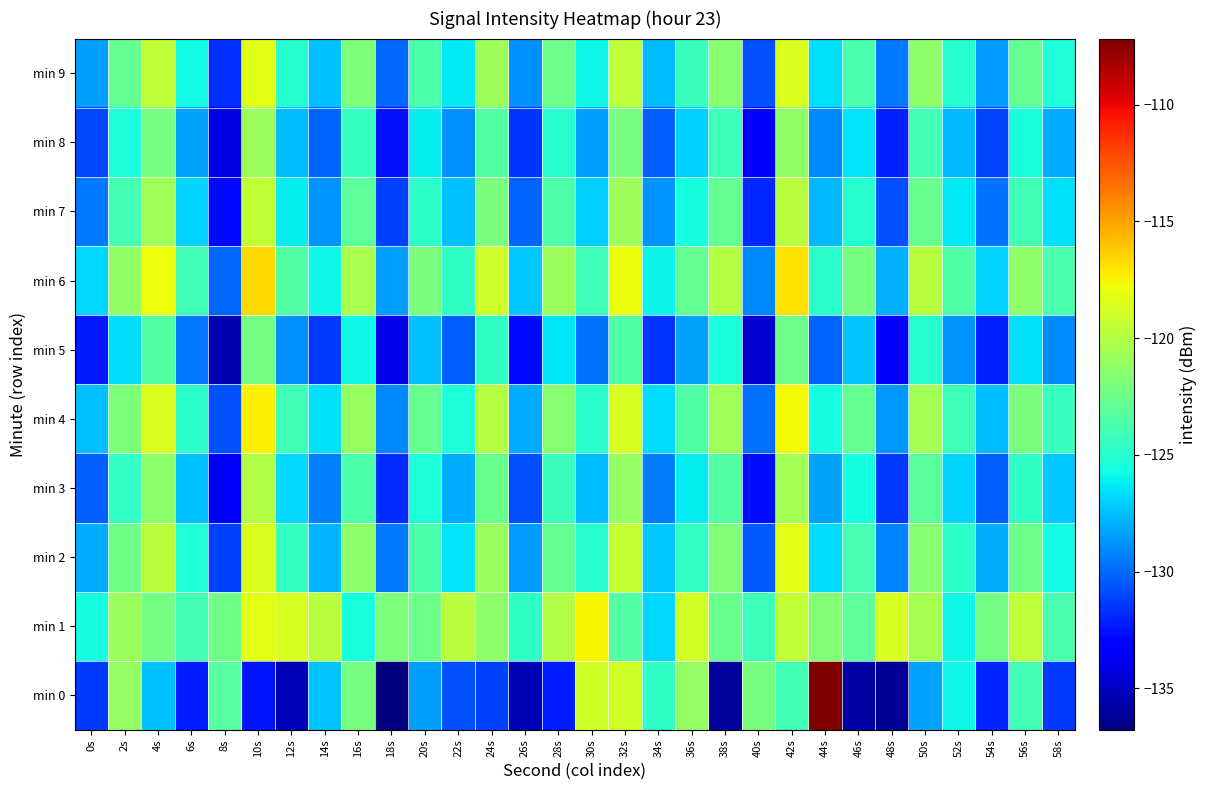

How many distinct data groups are displayed?

10